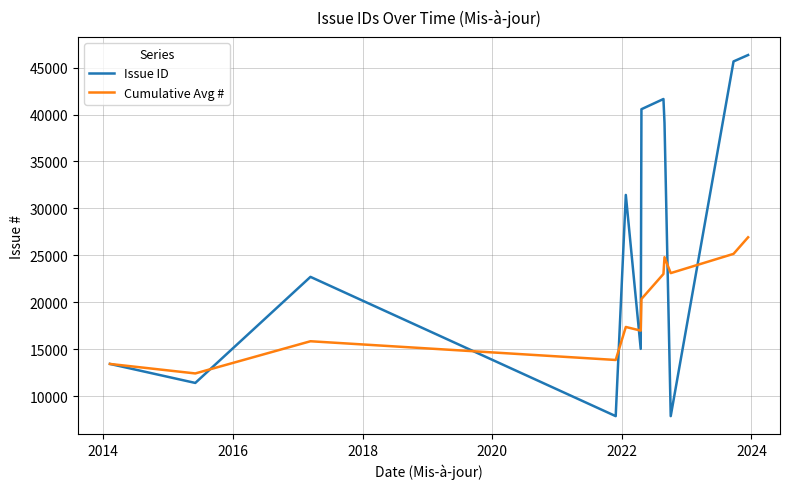

List the series in order of their overall mean, lowest first.

Cumulative Avg #, Issue ID